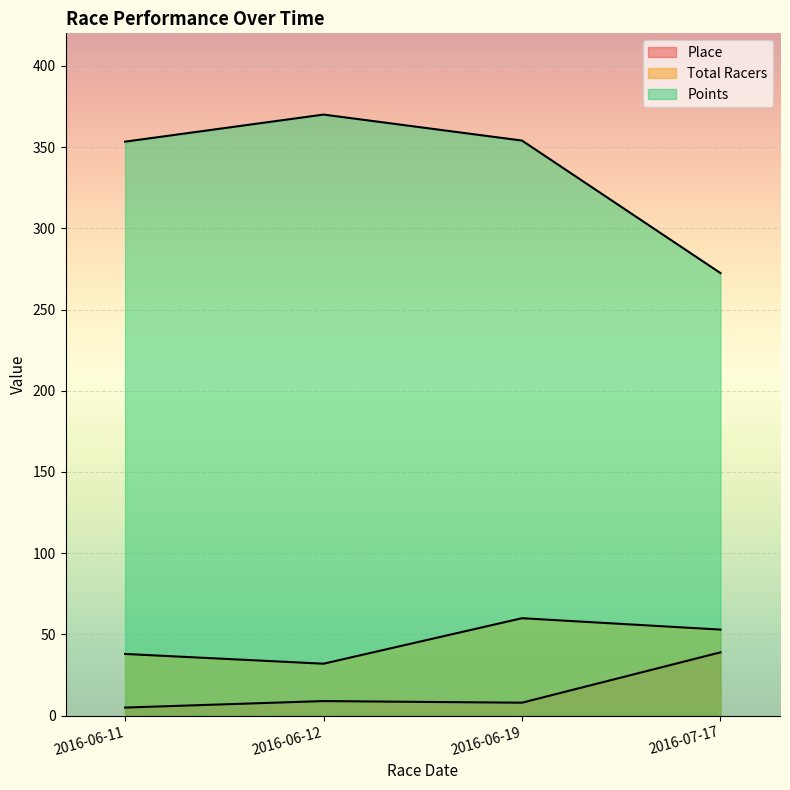

Reading left to right, transcribe all the data shown in this chart.

Place: 2016-06-11=5.0	2016-06-12=9.0	2016-06-19=8.0	2016-07-17=39.0
Total Racers: 2016-06-11=38.0	2016-06-12=32.0	2016-06-19=60.0	2016-07-17=53.0
Points: 2016-06-11=353.3	2016-06-12=370.0	2016-06-19=354.0	2016-07-17=272.4